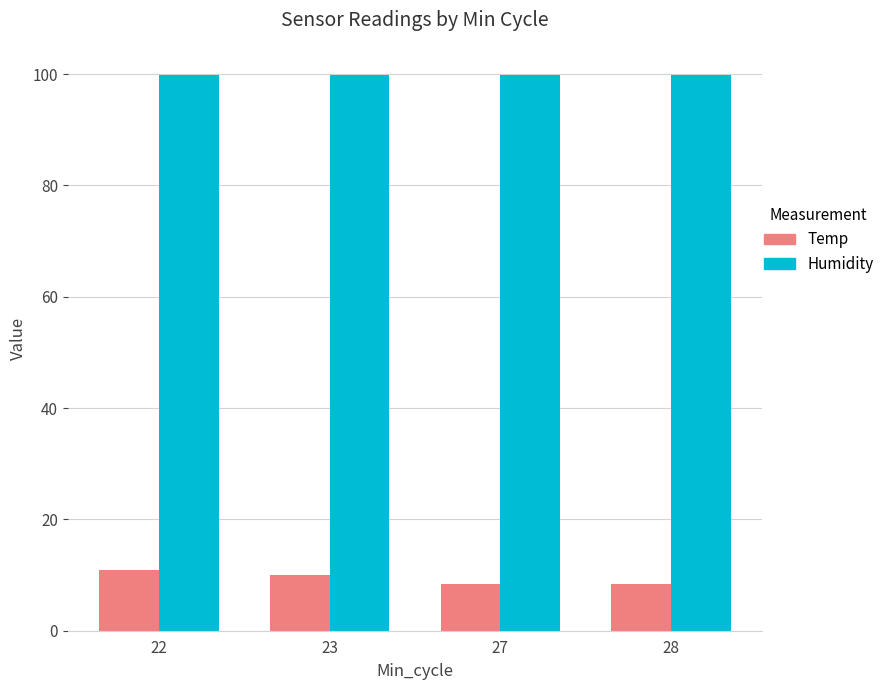

Which category has the highest value in the Temp series?

22